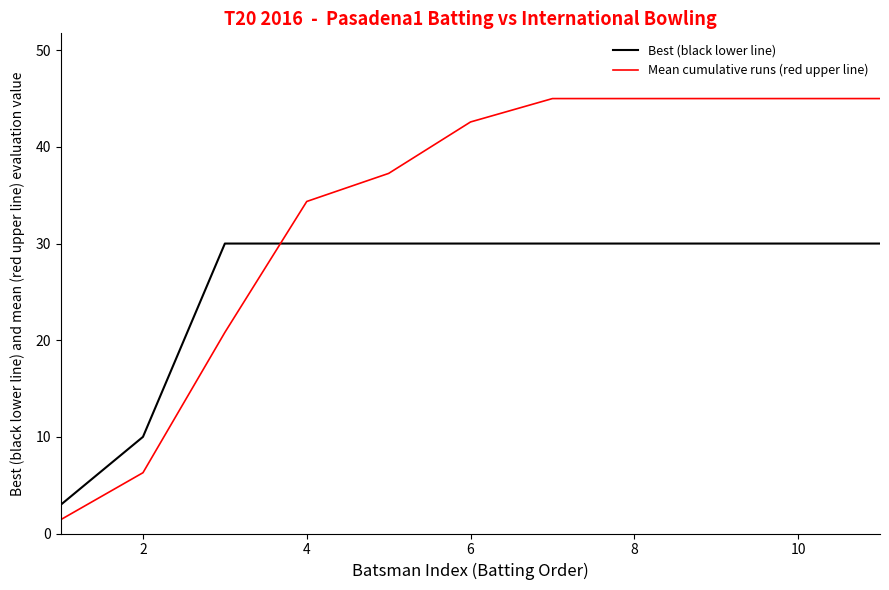

Rank the series by their maximum value, from lowest to highest.

Best (black lower line), Mean cumulative runs (red upper line)